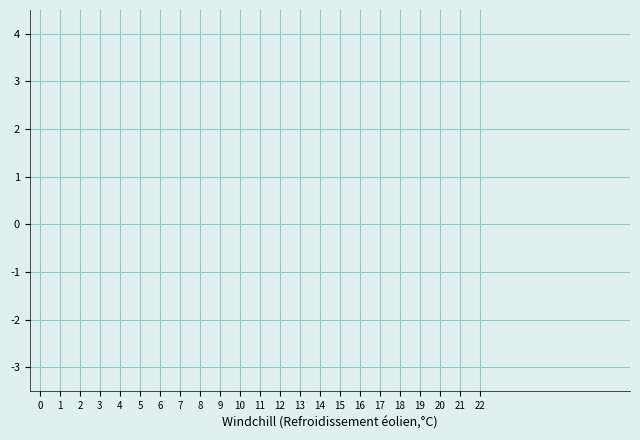

The value at 25 is 12.7. True or false?

False